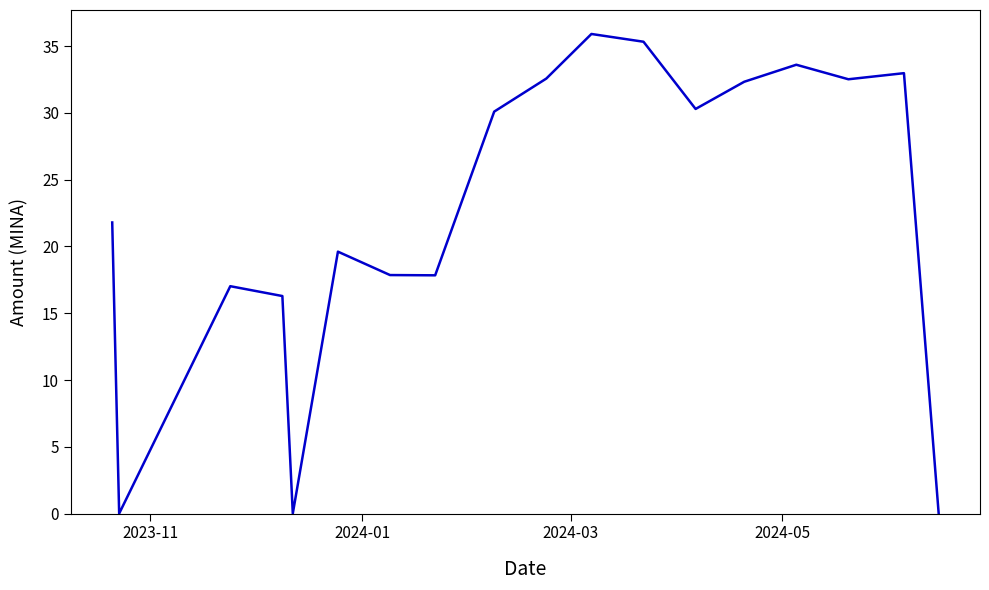

True or false: there are more than 2 points higher than both neighbors.

True